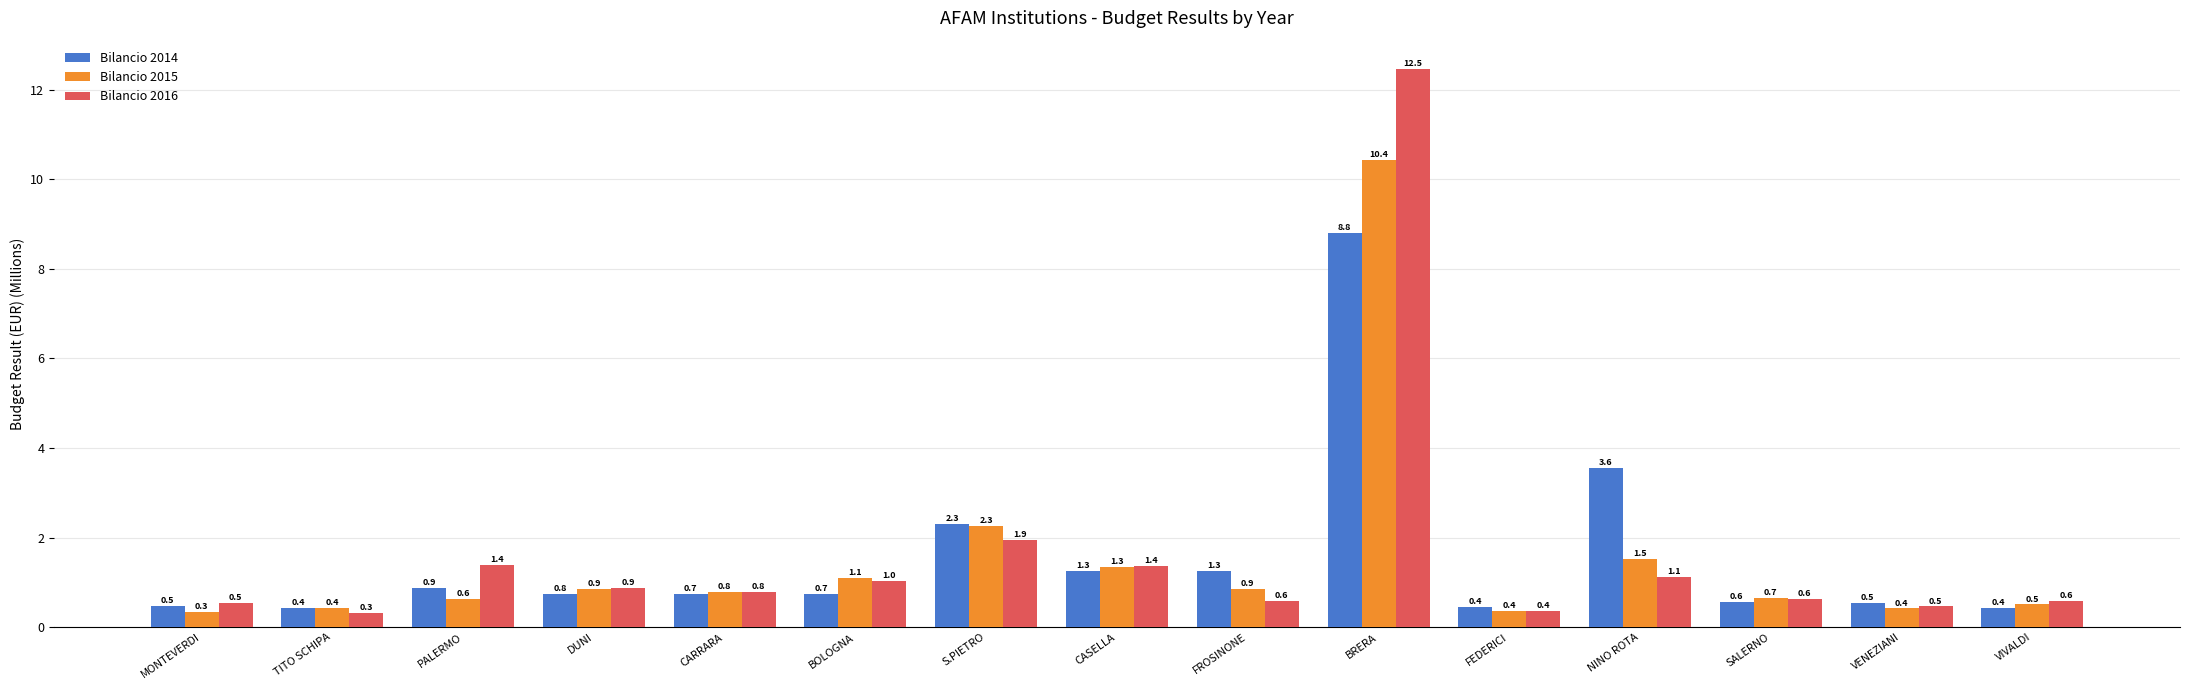

What is the difference between the maximum and minimum values in the Bilancio 2014 series?

8.4